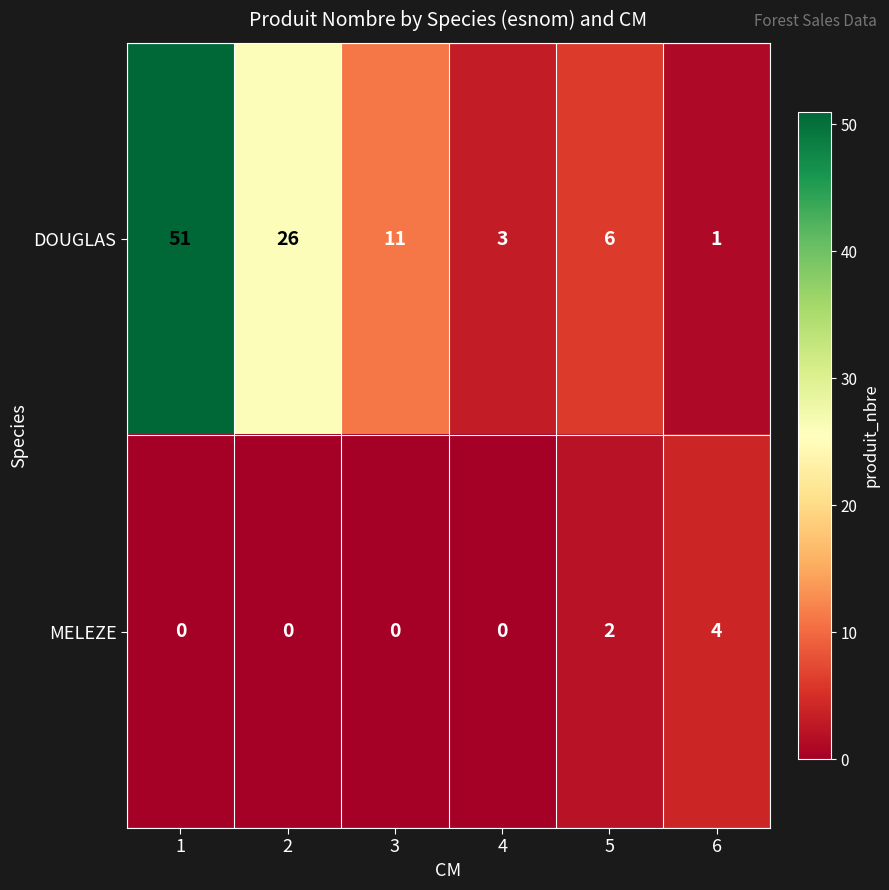

What is the difference between the DOUGLAS values at 1 and 6?

50